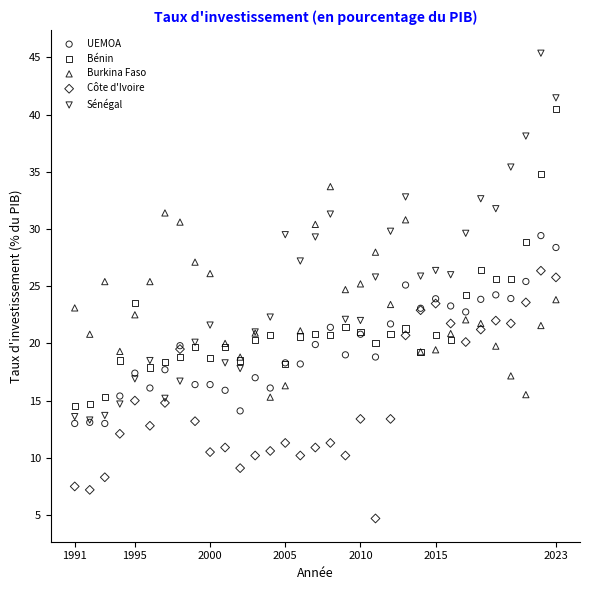

Which series contains the lowest Y value?

Côte d'Ivoire